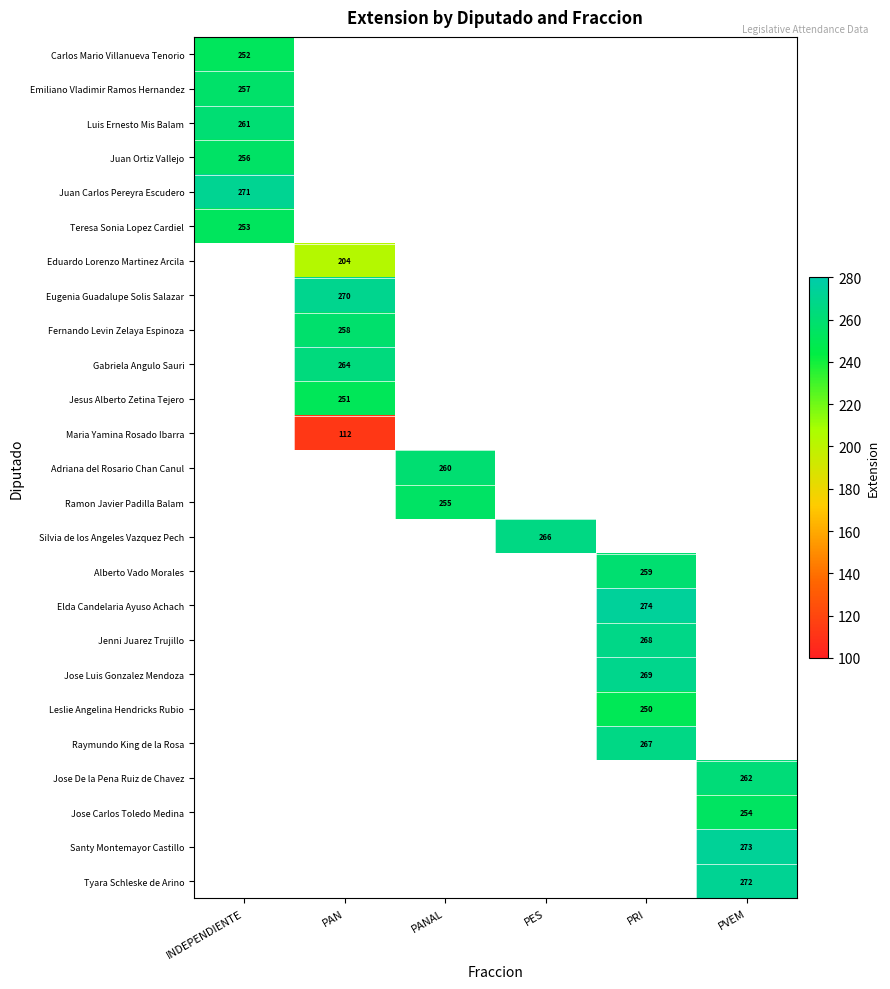

Count the number of categories in the chart.

6